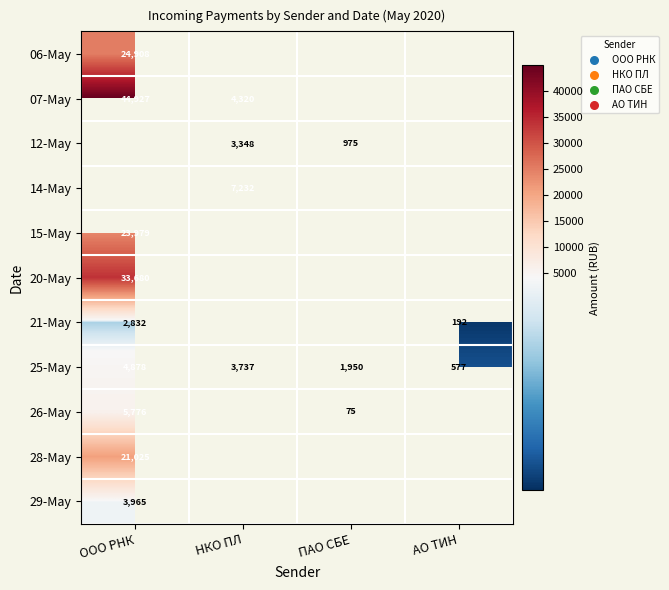

Is the value of 25-May at АО ТИН greater than the value of 14-May at ООО РНК?

No